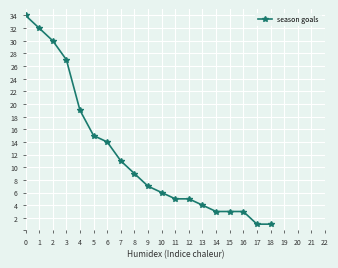

Is this an area chart (filled region under the line)?

No